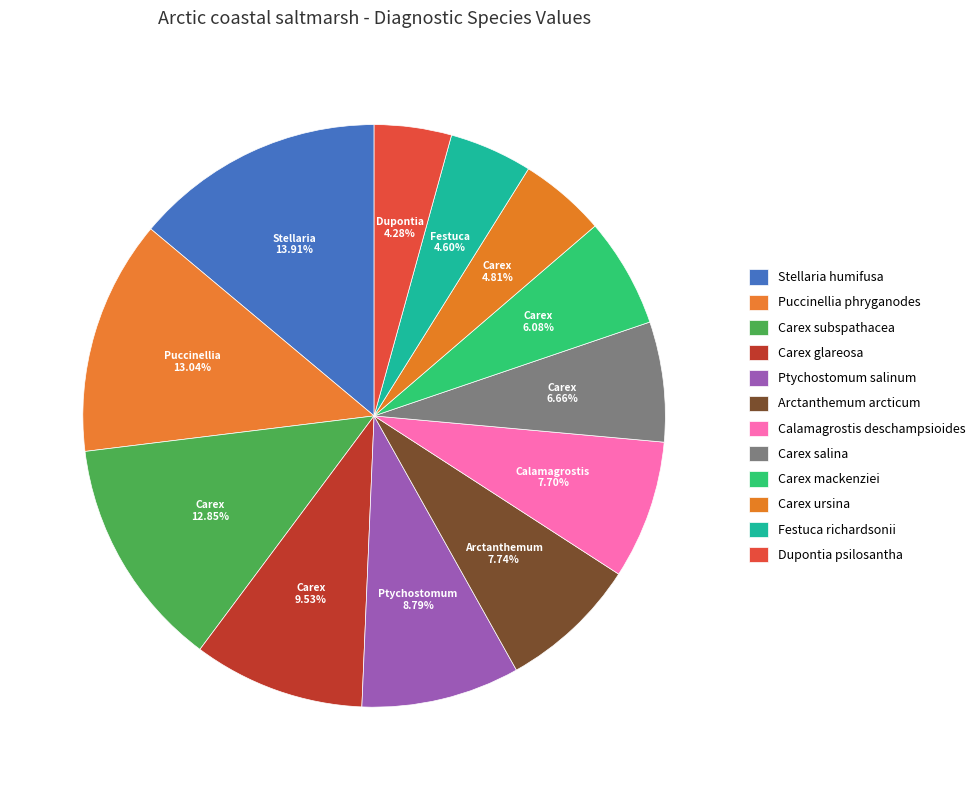

Does any single category account for the majority?

No